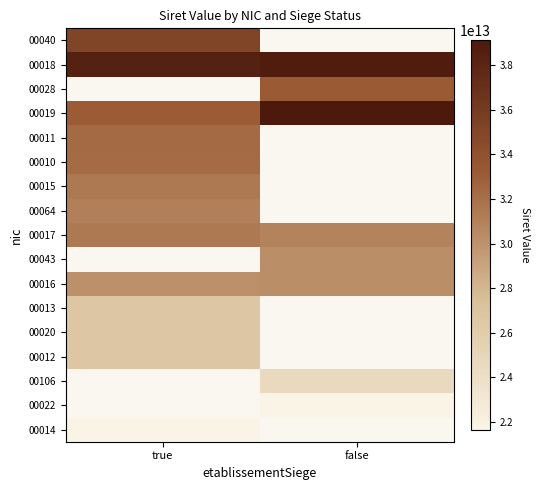

At which label does 00040 reach its peak?

true